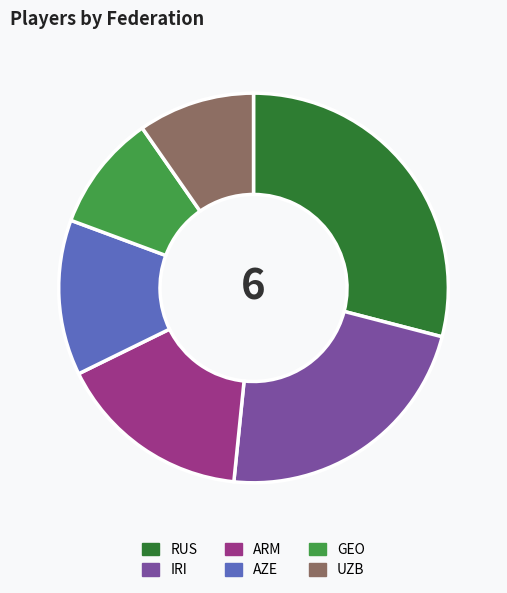

Do UZB and GEO together represent more than half of the pie?

No